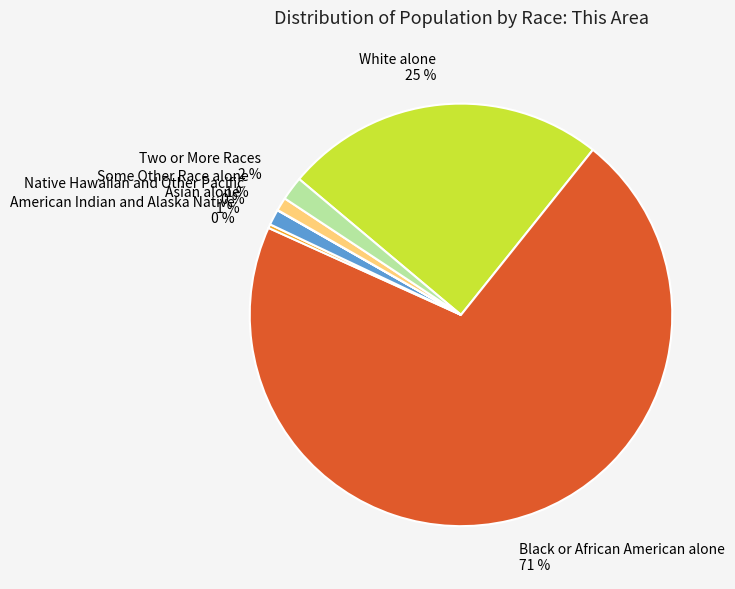

Which category has the biggest portion of the pie?

Black or African American alone